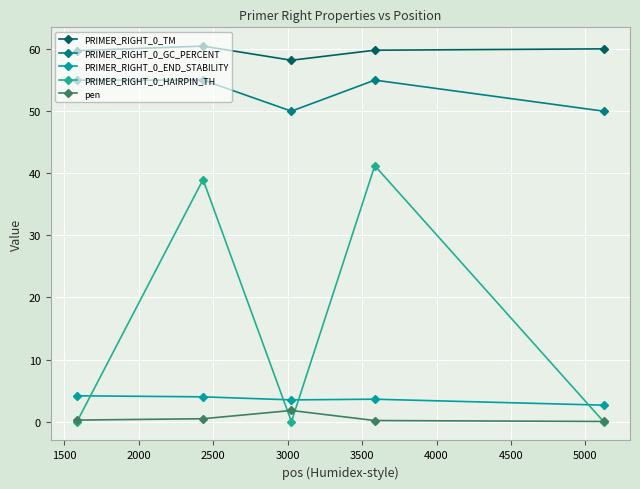

True or false: PRIMER_RIGHT_0_END_STABILITY and PRIMER_RIGHT_0_GC_PERCENT intersect in this chart.

False